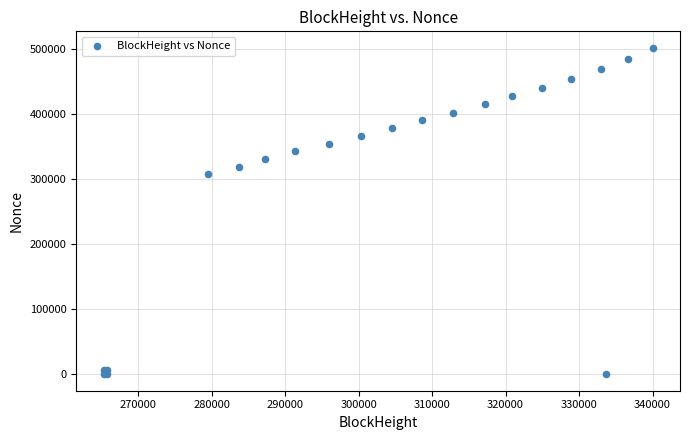

What Y value in the scatter plot is closest to 250640?

307321